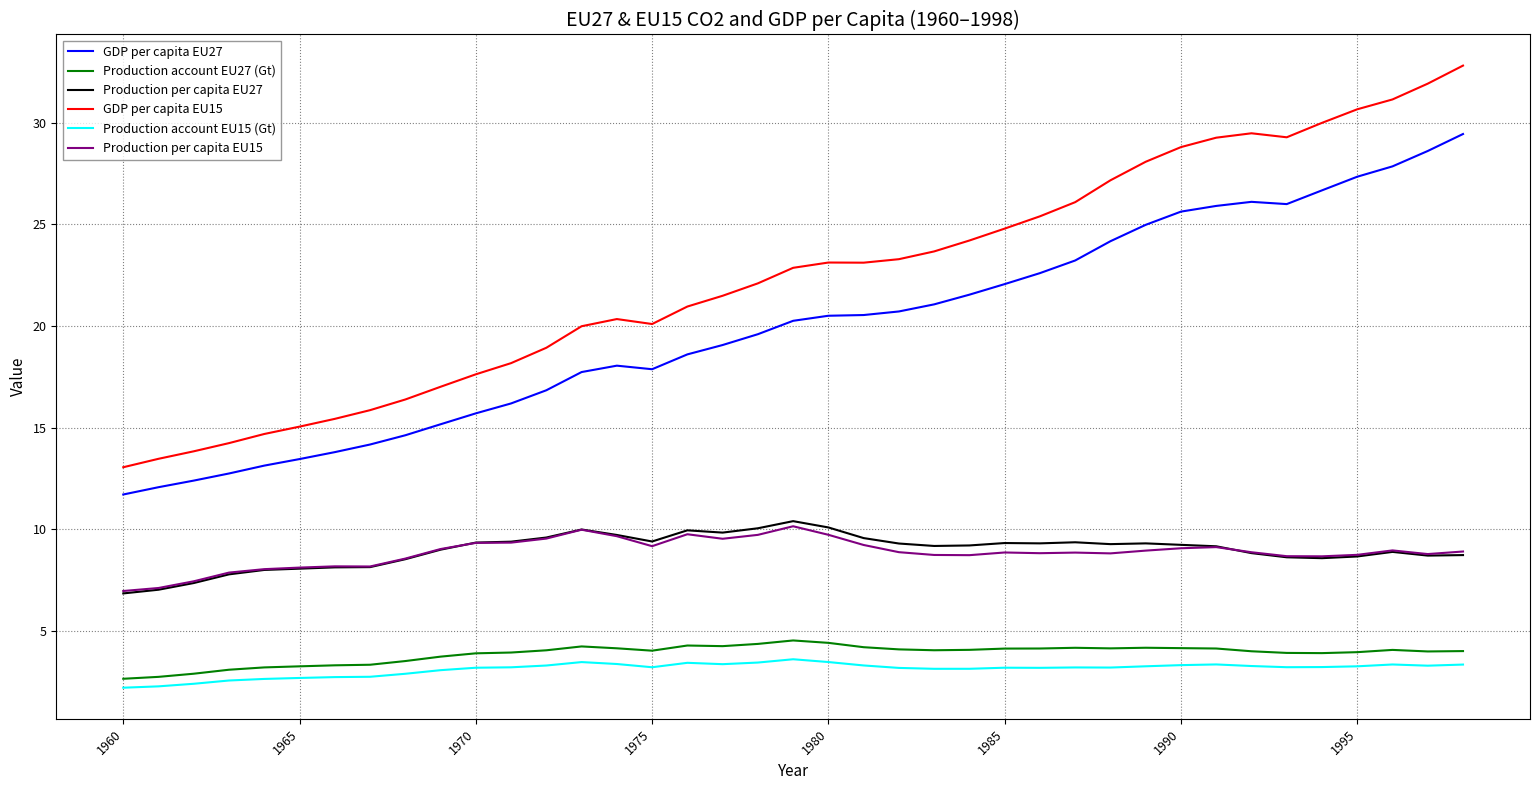

Which series has the largest range (max minus min)?

GDP per capita EU15